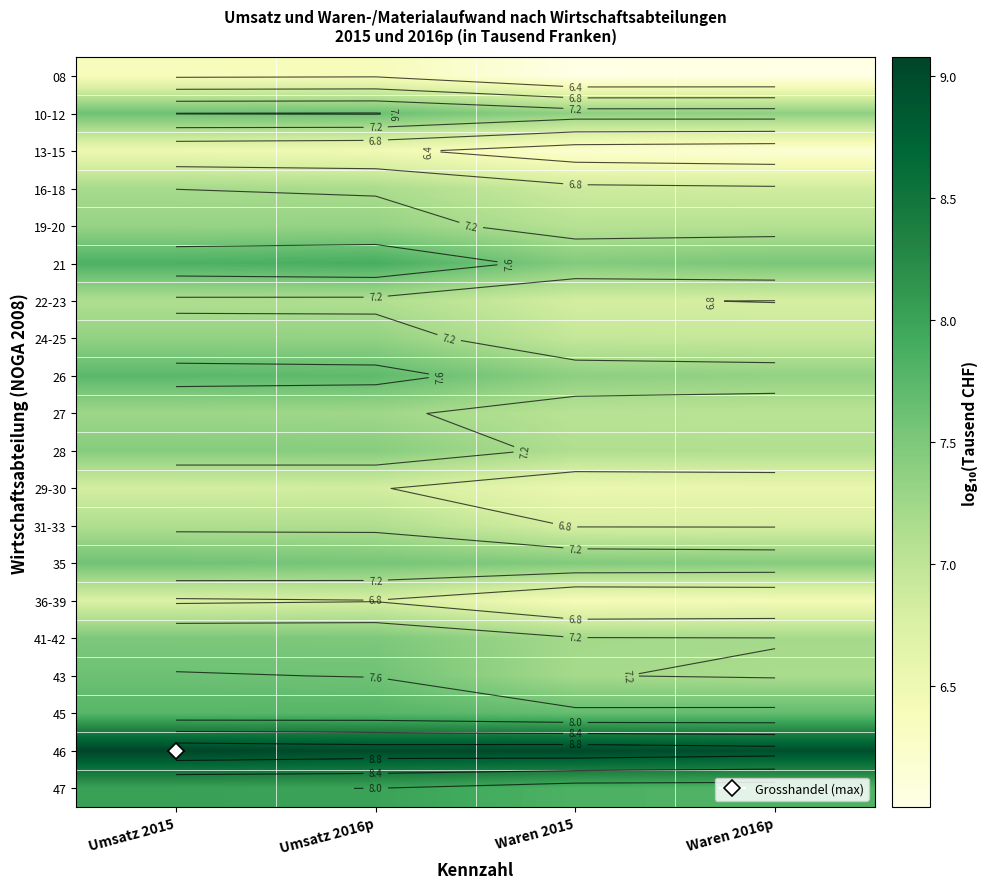

Read the 22-23 value at Umsatz 2016p.

7.1